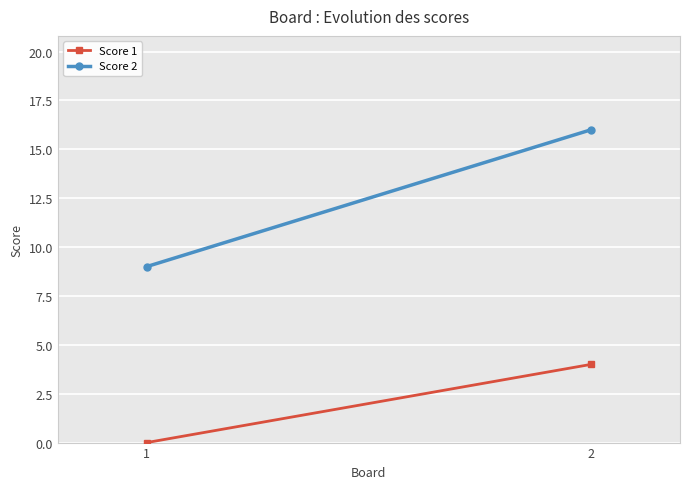

What is the spread (max minus min) of values at 1?

9